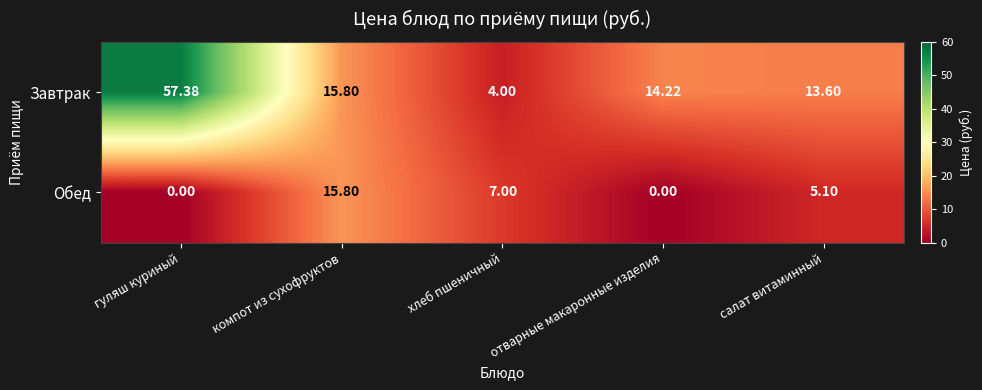

Between компот из сухофруктов and салат витаминный, which series saw the biggest shift?

Обед